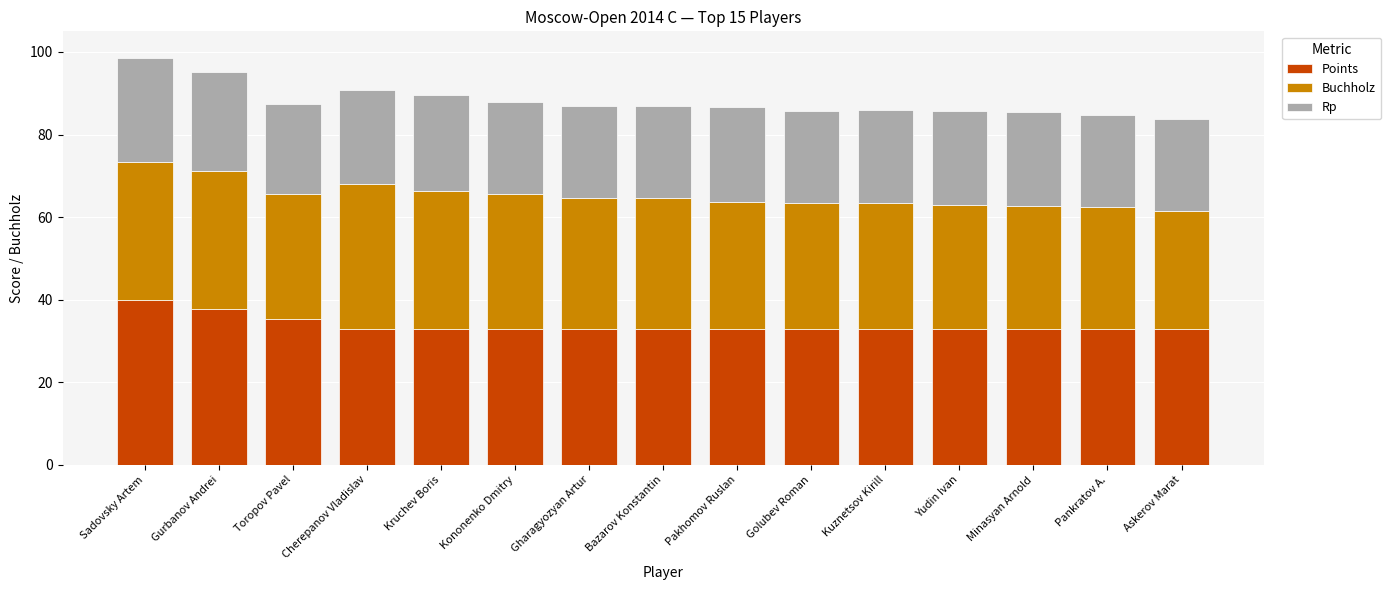

What is the difference between the second highest and minimum values in the Points series?

4.7